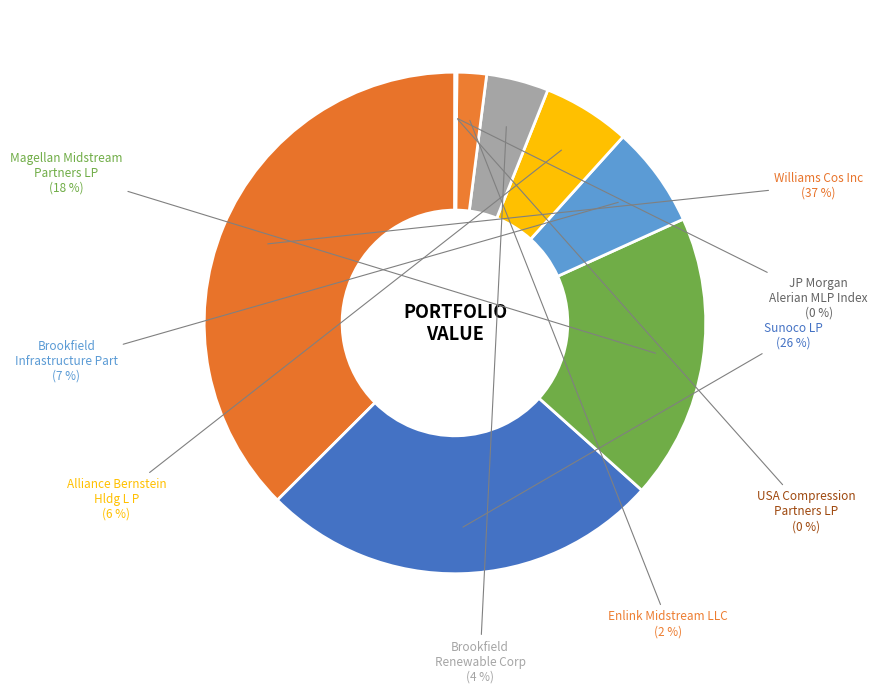

Between Williams Cos Inc and Brookfield Infrastructure Part, which is larger?

Williams Cos Inc